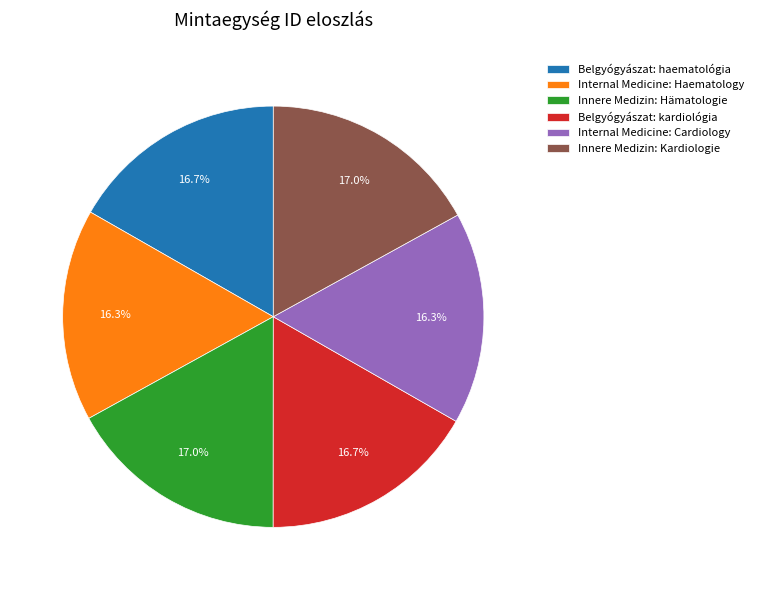

Does Belgyógyászat: haematológia account for over 50% of the chart?

No